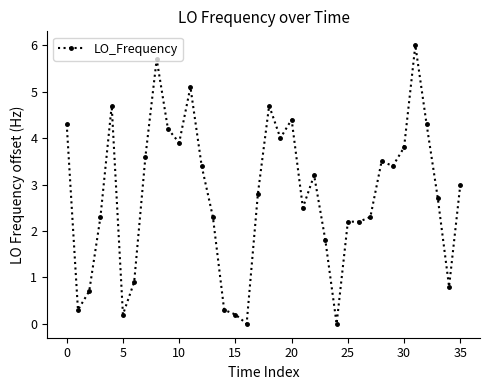

What is the value of the 31st point from the left?

3.8